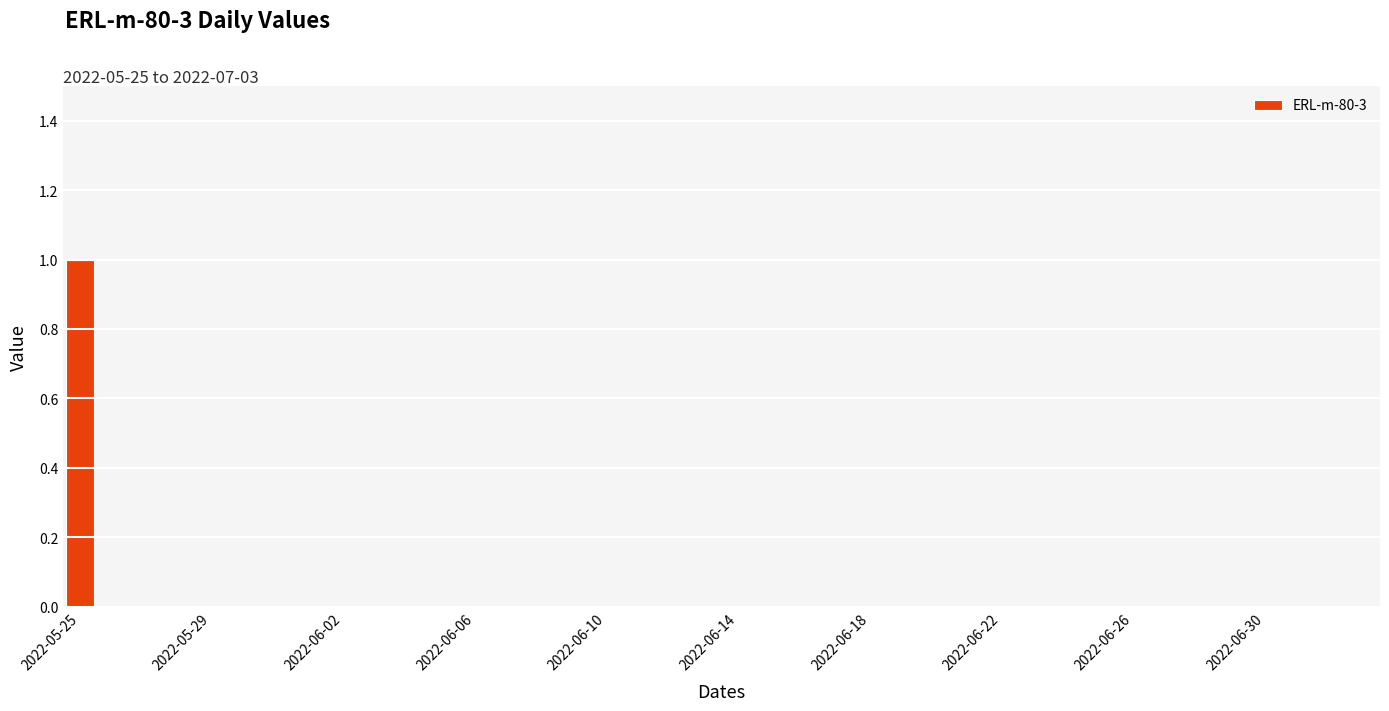

Which label corresponds to the largest value in the chart?

2022-05-25